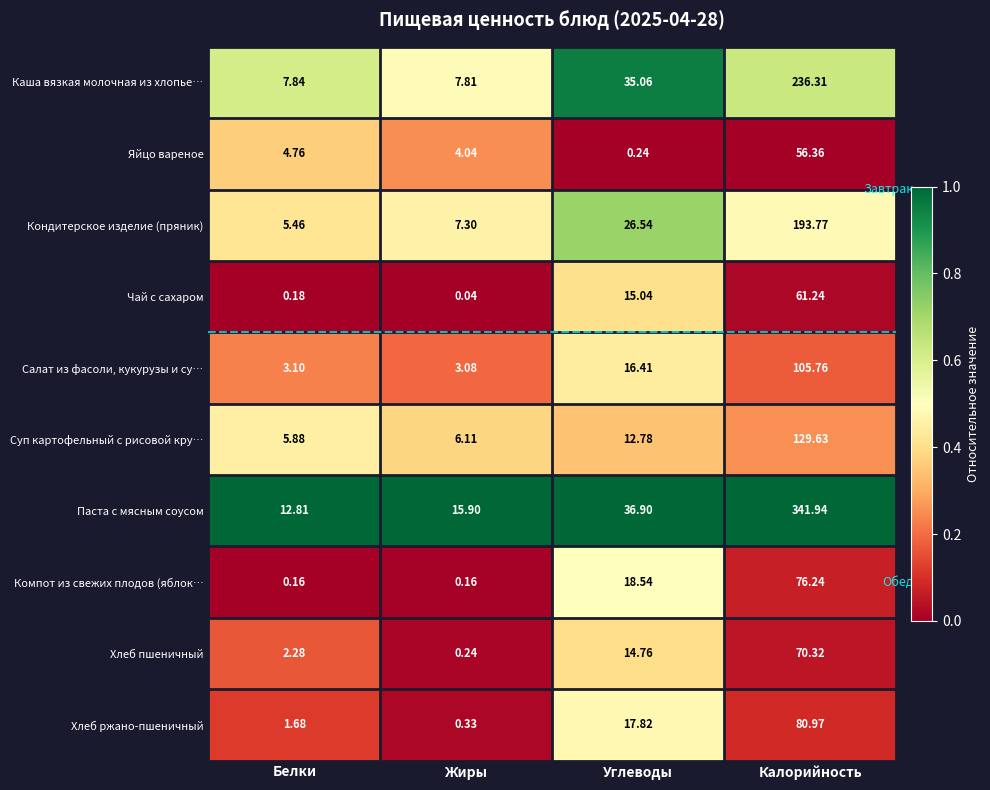

Which label corresponds to the smallest value in the chart?

Жиры